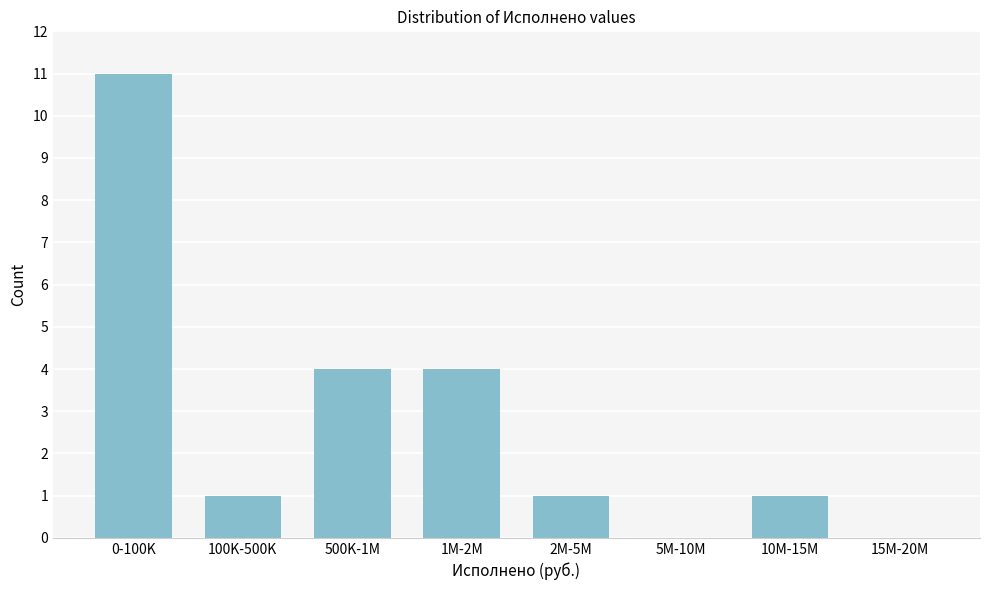

Reading left to right, what are all the values shown in this chart?

0-100K=11	100K-500K=1	500K-1M=4	1M-2M=4	2M-5M=1	5M-10M=0	10M-15M=1	15M-20M=0